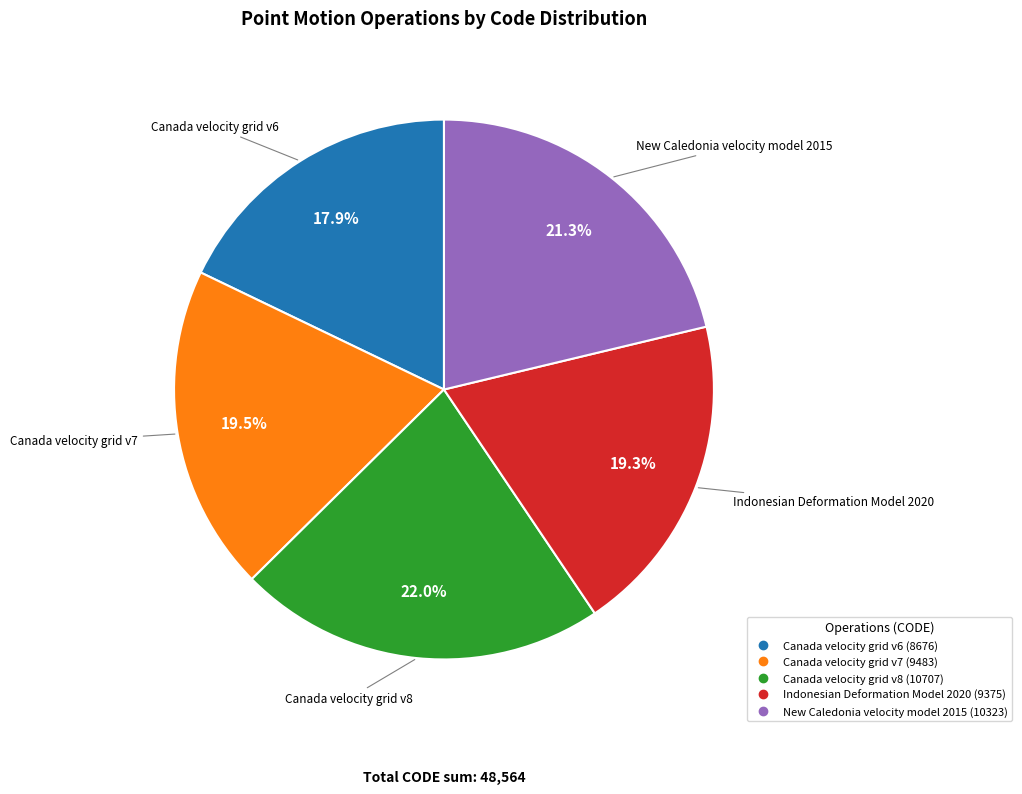

Does Canada velocity grid v6 account for over 50% of the chart?

No